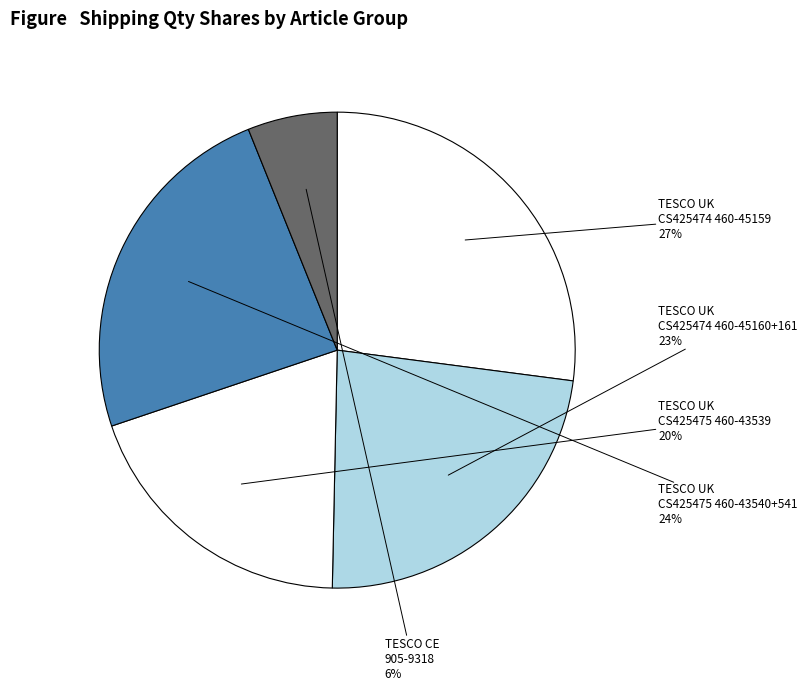

Is there a majority slice in this chart?

No